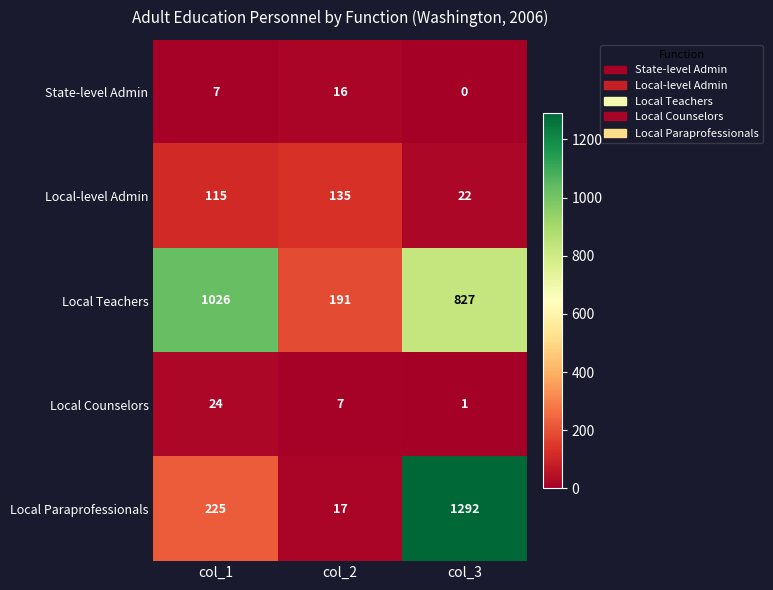

Which label corresponds to the smallest value in the chart?

col_3